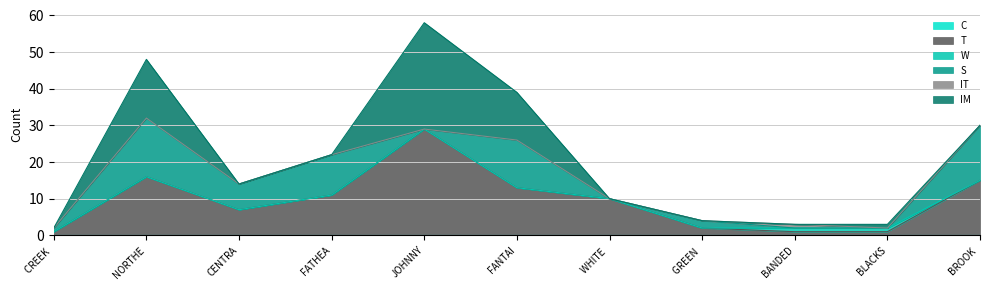

At BLACKSIDE DARTER, list the series in order from smallest to largest.

C, S, IT, T, W, IM